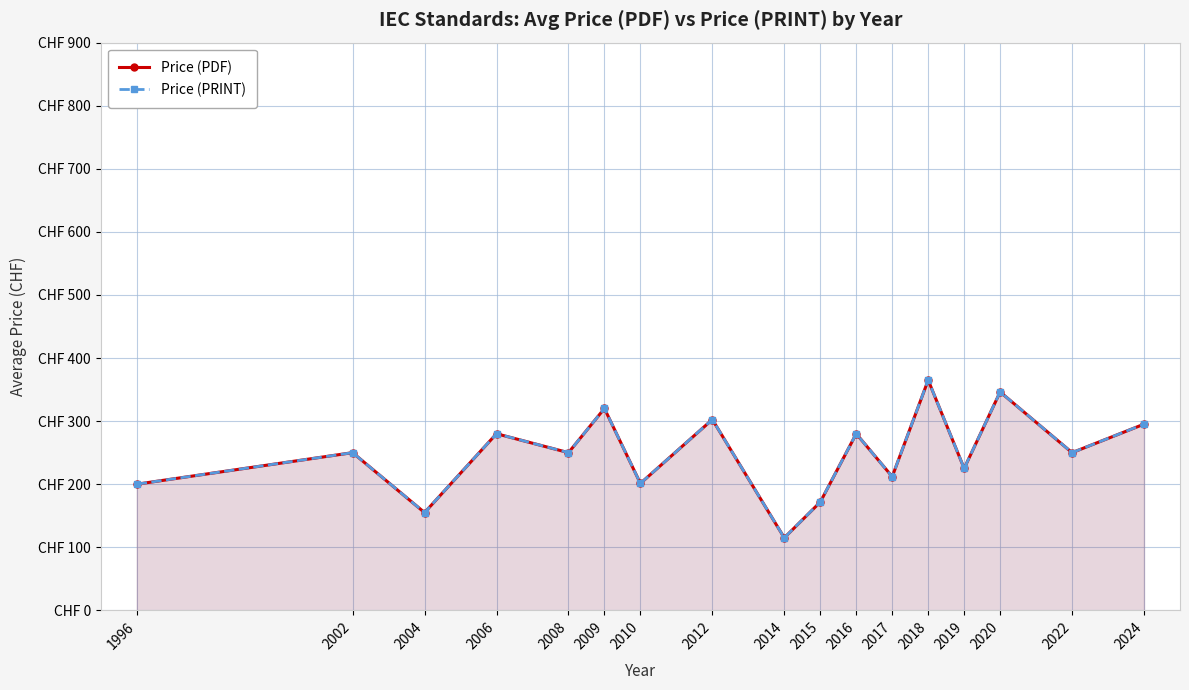

At which category does Price (PRINT) reach its first local peak?

2002